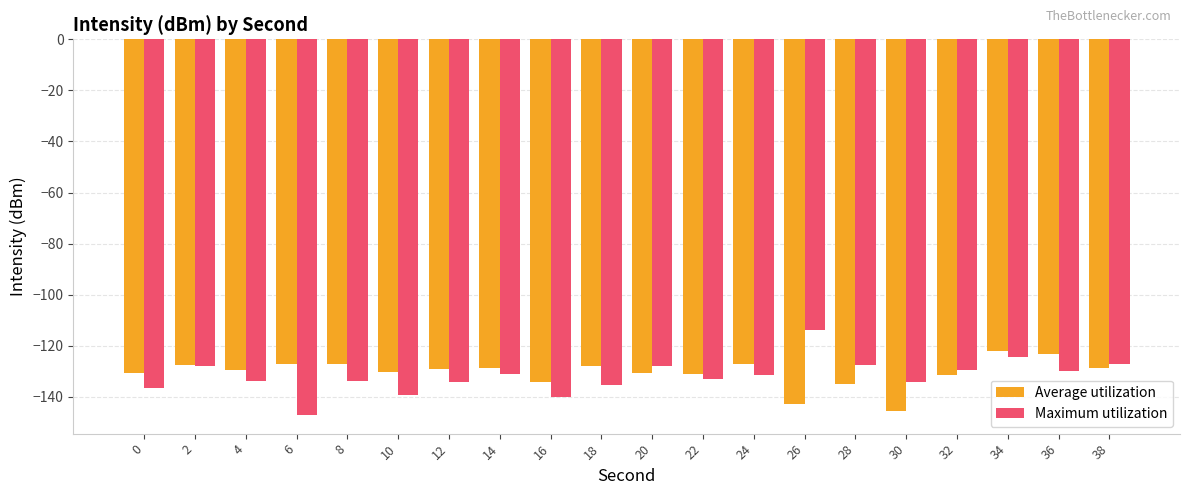

Which category has the highest value across all series?

26